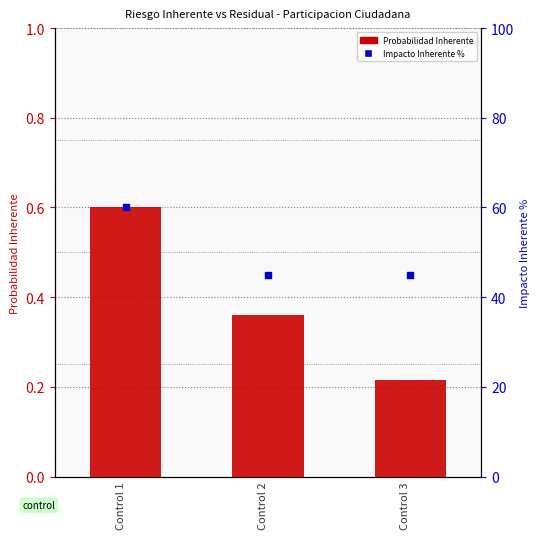

What are all the series names shown in the legend?

Probabilidad Inherente, Impacto Inherente %